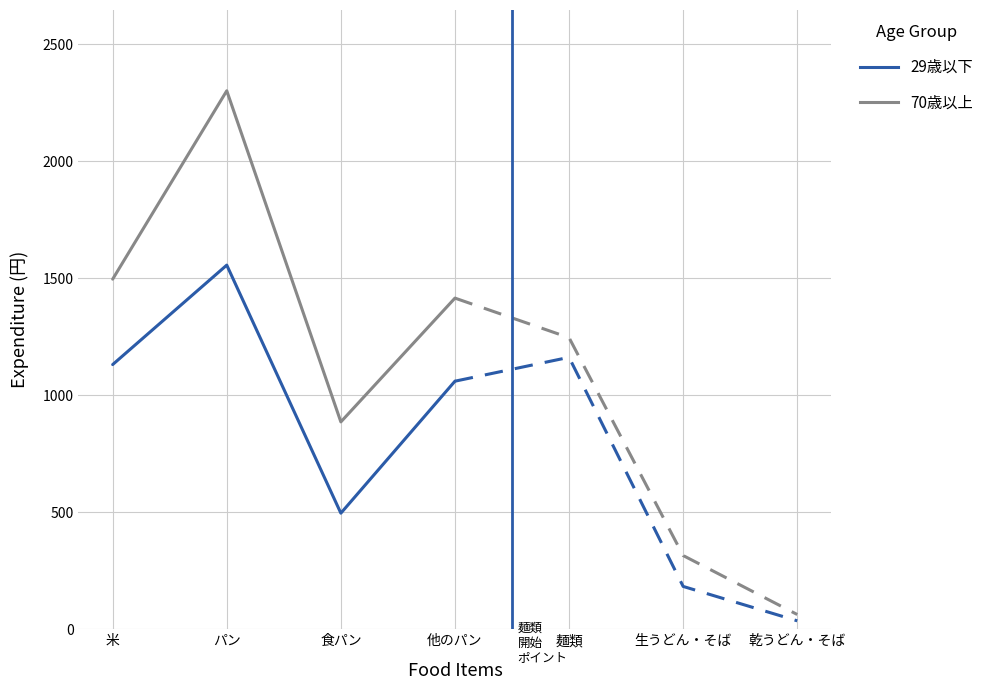

At which category is the sum across all series the highest?

パン